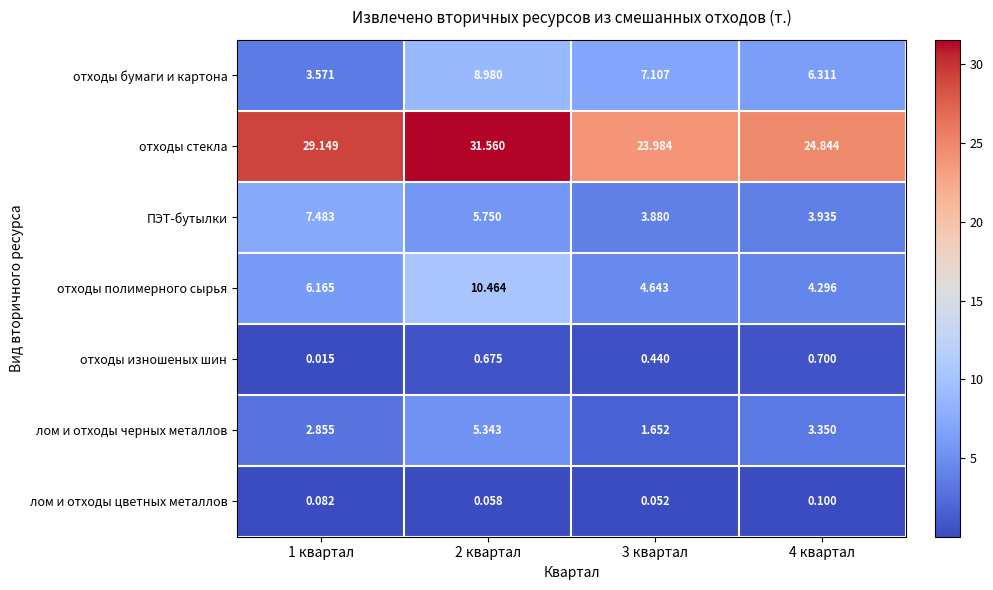

Which series has the largest range (max minus min)?

отходы стекла